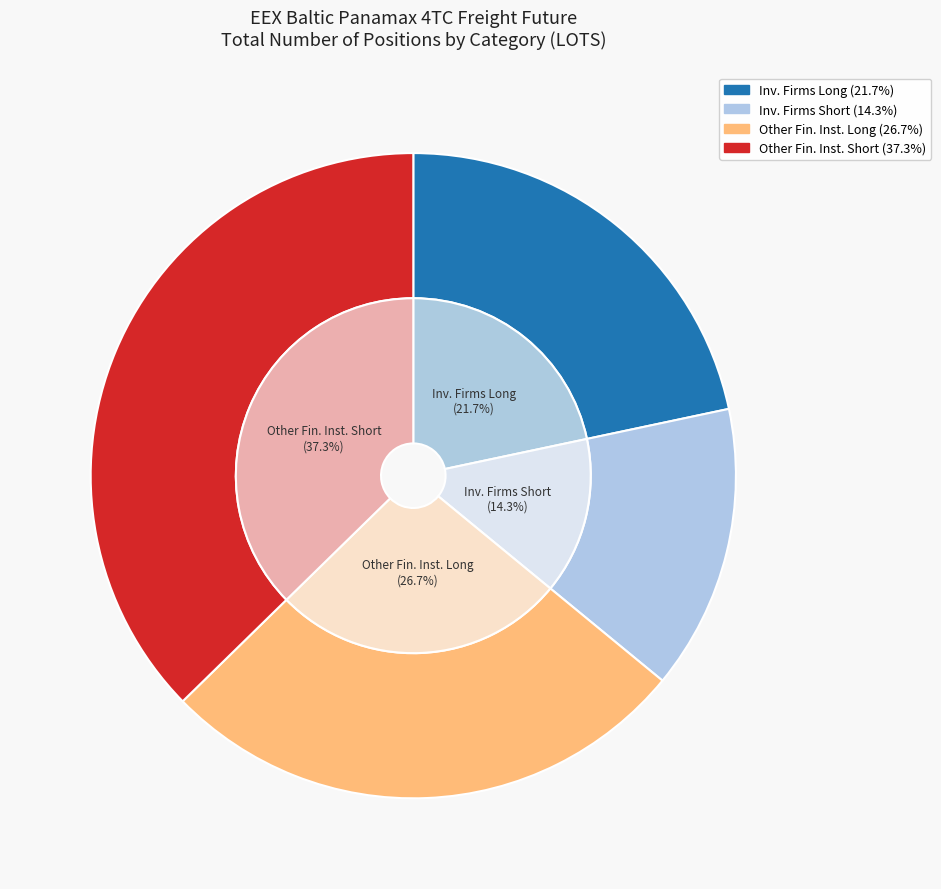

To the nearest percent, what is the combined percentage of Investment Firms or credit institutions (Short) and Investment Firms or credit institutions (Long)?

36%